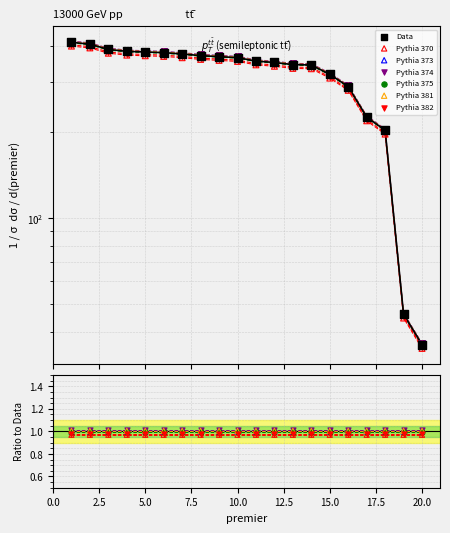

What is the change in value from 3 to 16?

-102.0